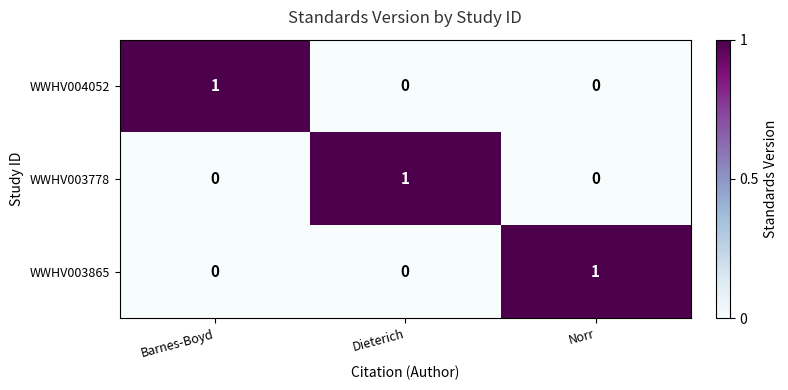

At which label does WWHV003778 reach its peak?

Dieterich